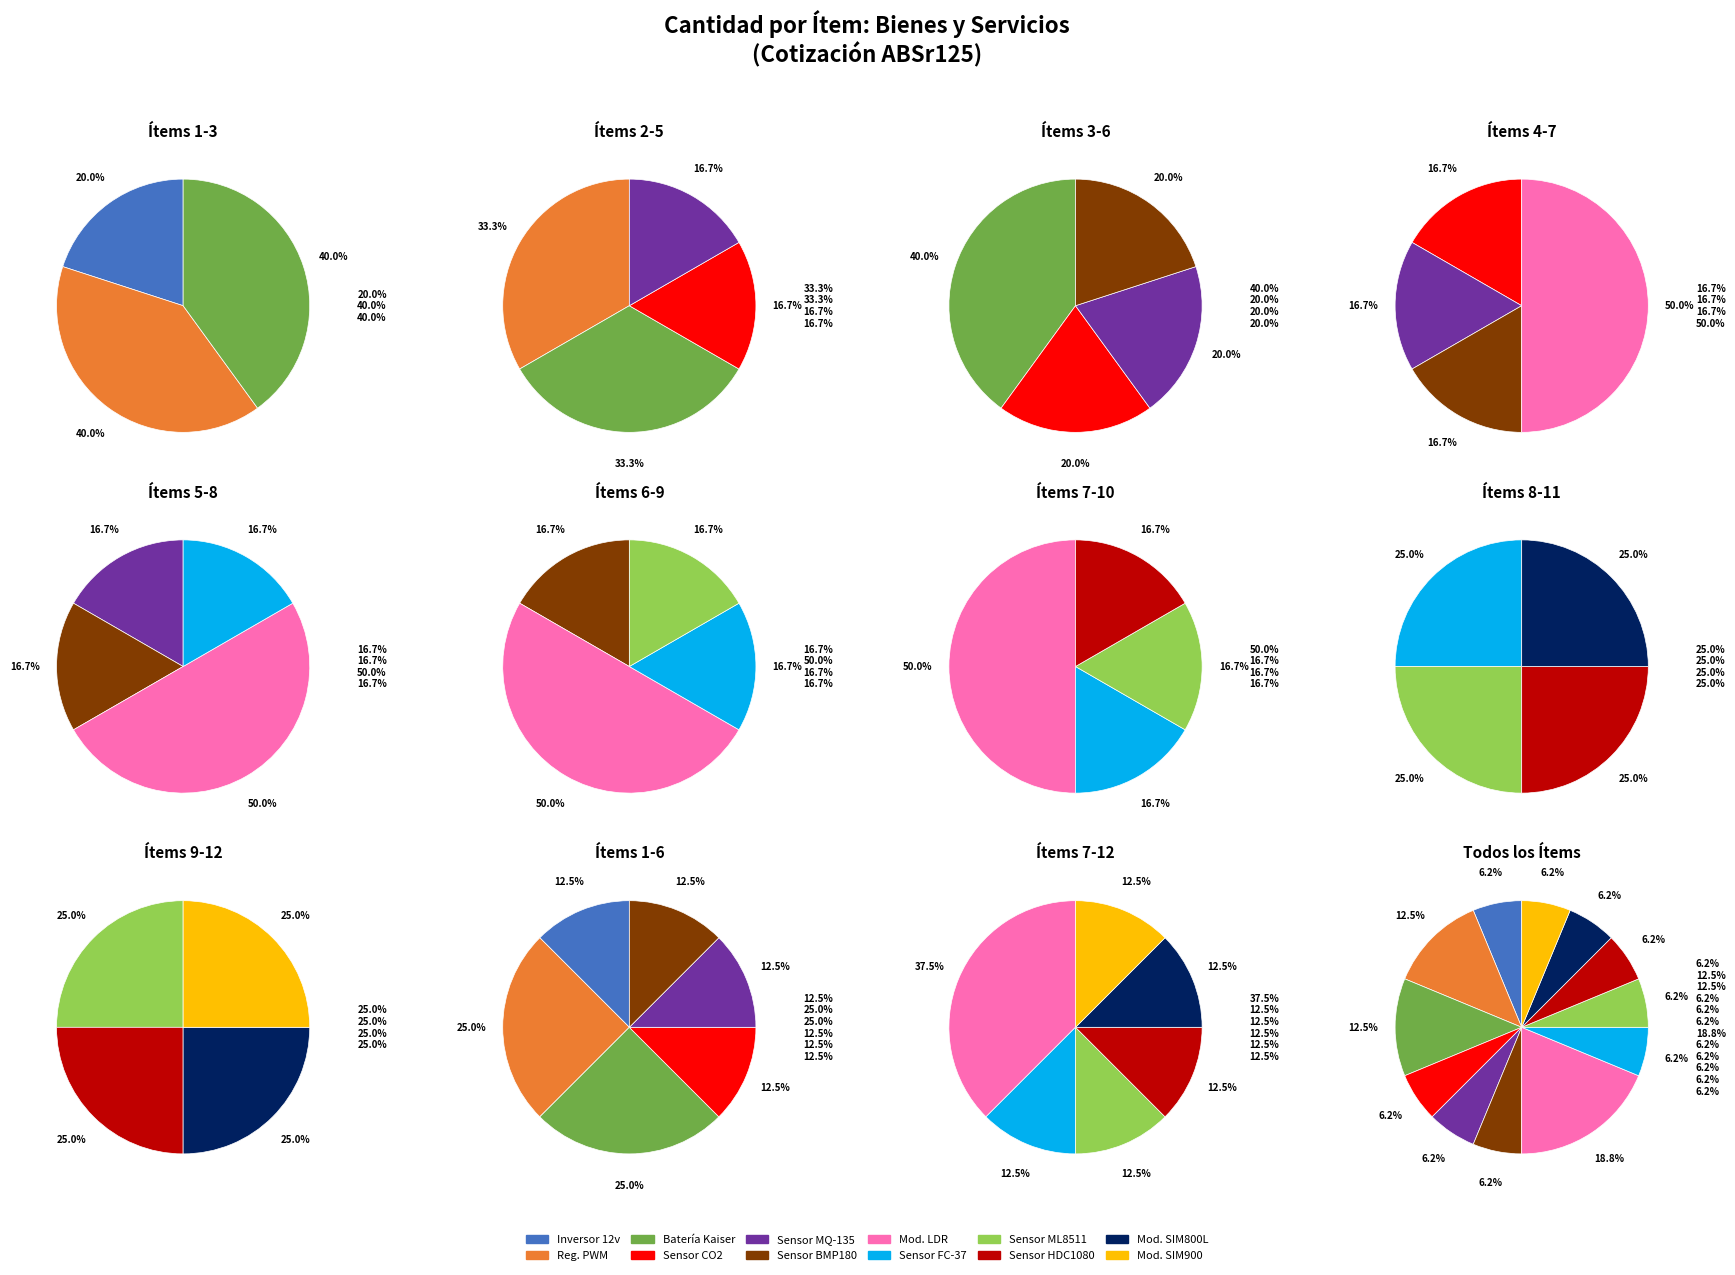

The Modulo SIM800L GSM/GPRS slice represents 6% of the pie. True or false?

True